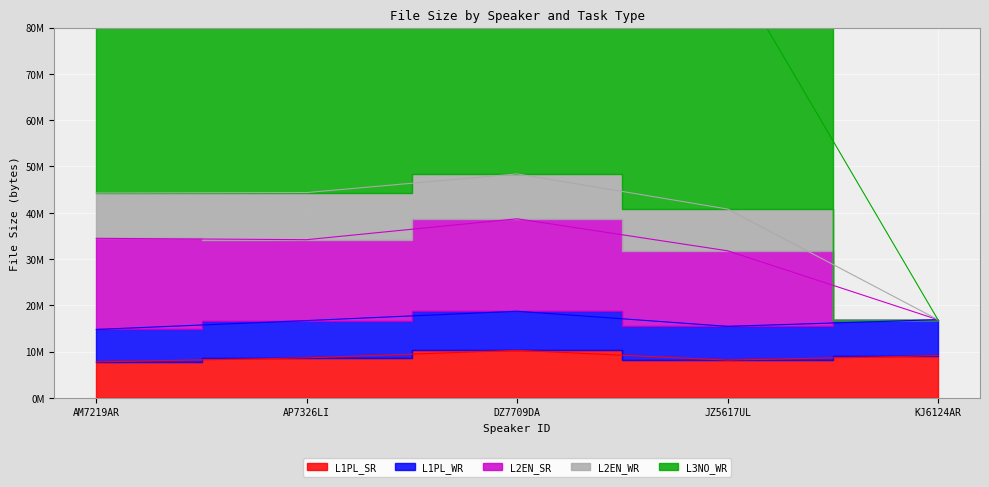

True or false: L2EN_SR and L1PL_SR cross at least once.

False